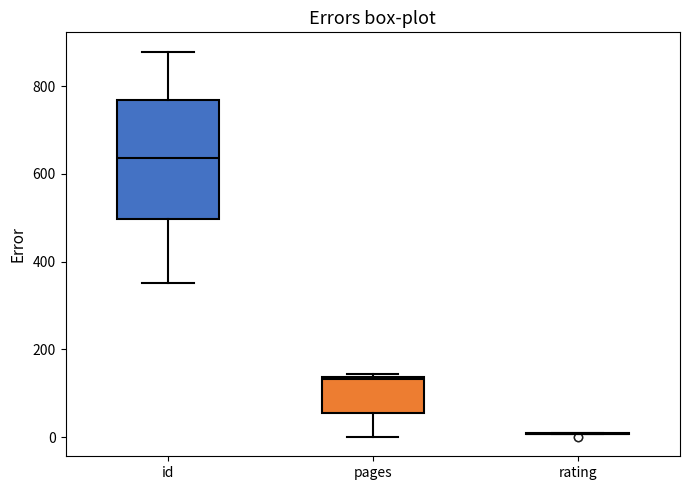

Reading left to right, transcribe this box plot: for each box, give where its median line is, the range the box spans, and where its two whiskers end, as read against the y-axis. The values are not printed on the chart, so give them approximately, as read against the axis.

id: median 640, box 500 to 760, whiskers 360 to 880
pages: median 140, box 60 to 140, whiskers 0 to 140 (just above the box's upper edge)
rating: box collapsed to a line at 0, whiskers 0 to 0